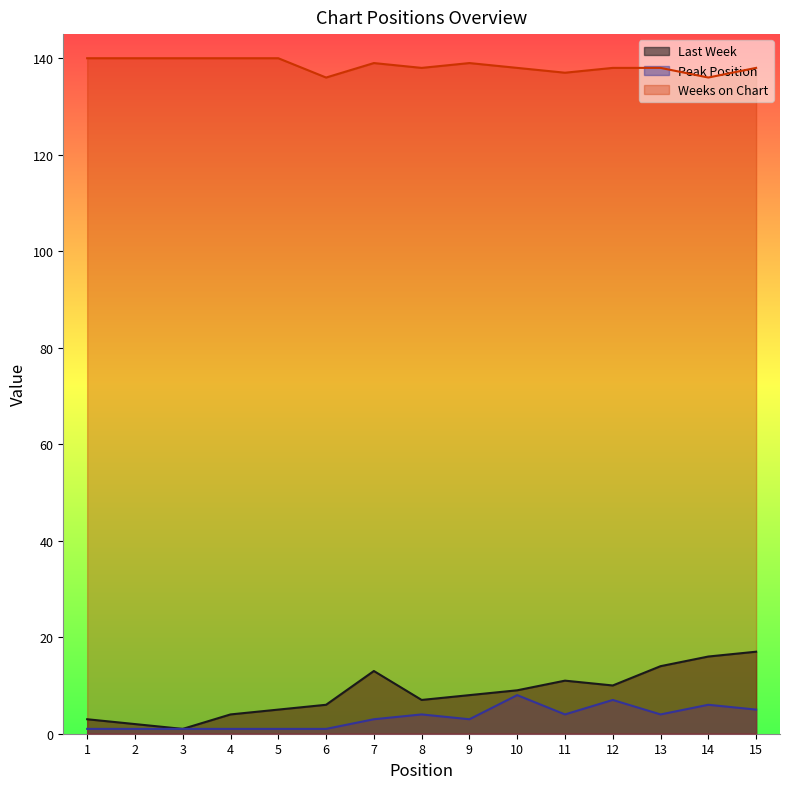

Which series has the largest total across all categories?

Weeks on Chart